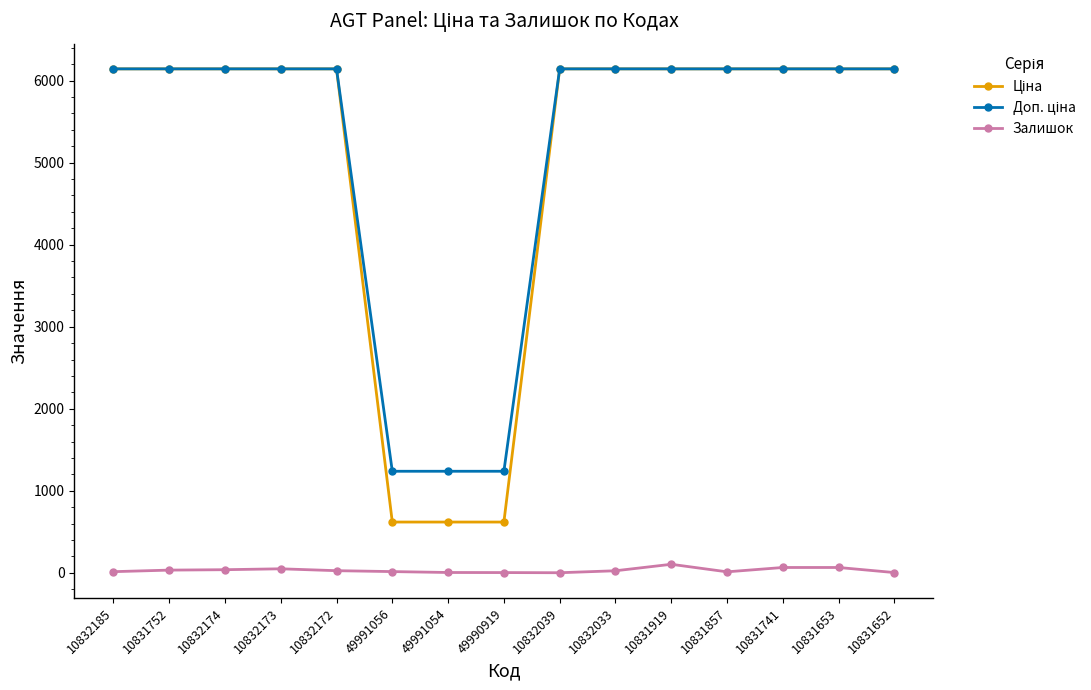

How many data points does each series have?

15